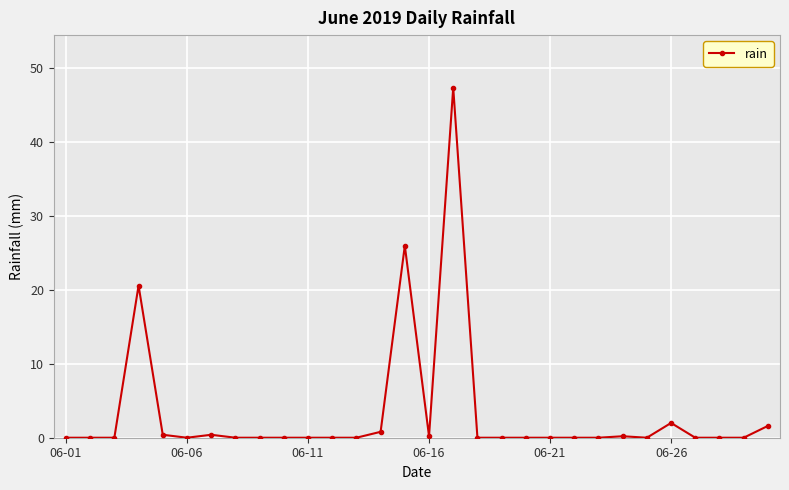

True or false: there are more than 1 points higher than both neighbors.

True